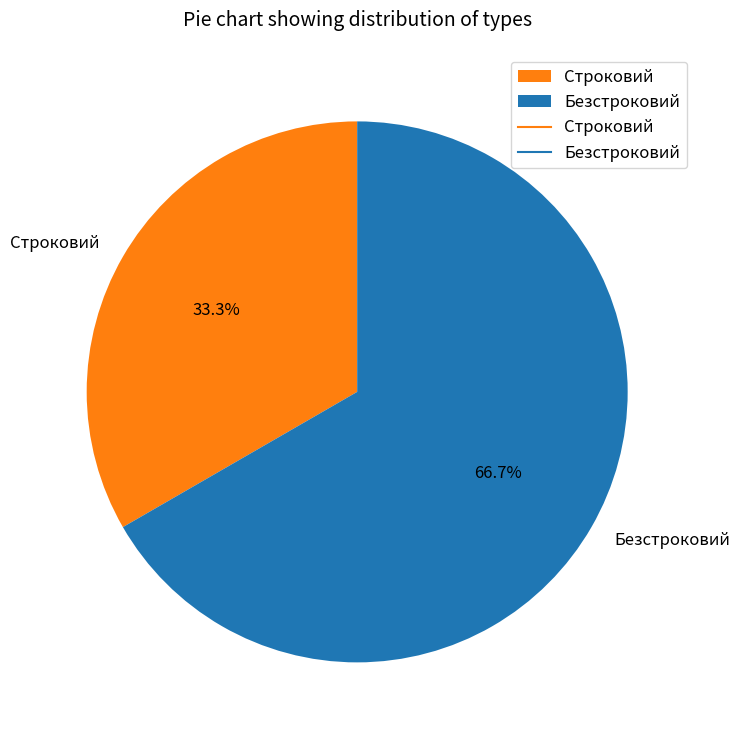

Is there a majority slice in this chart?

Yes